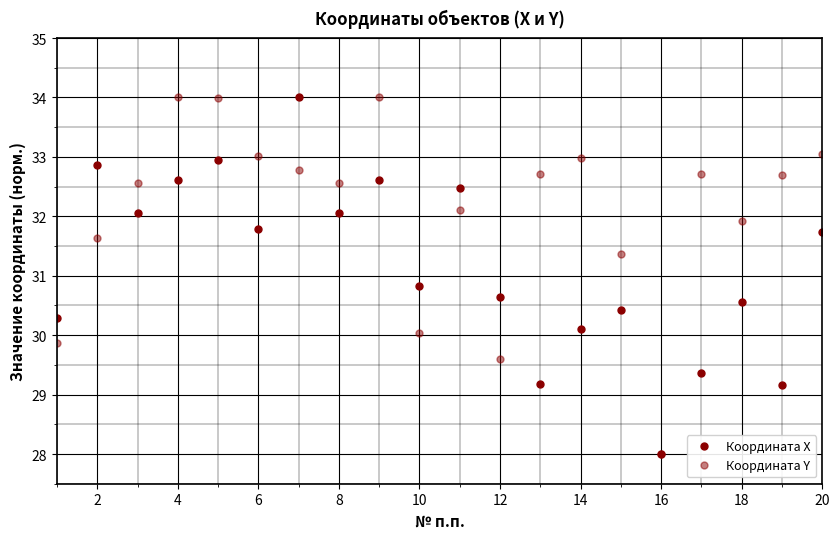

How many lines are shown in the chart?

2